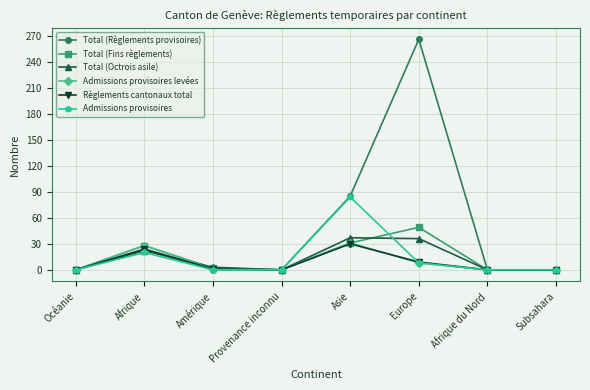

What is the label of the 1st point from the right?

Subsahara